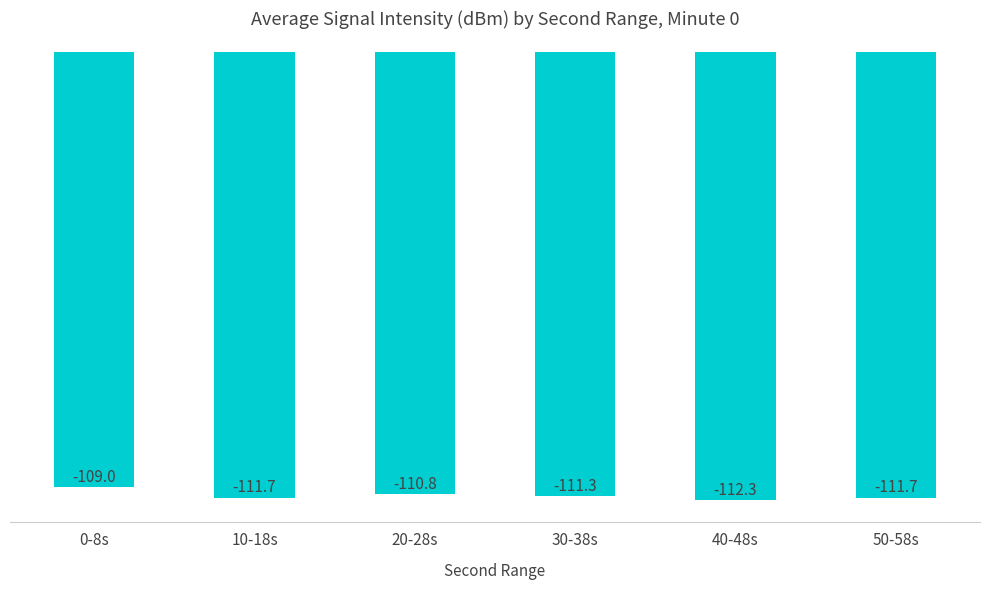

What is the label of the 1st bar from the left?

0-8s